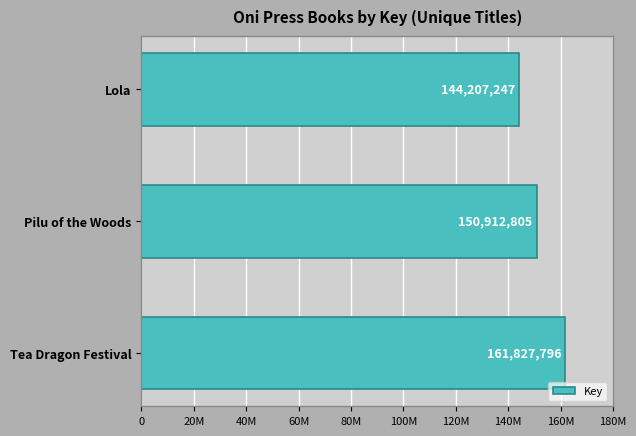

Count the number of values greater than 150912805.

1